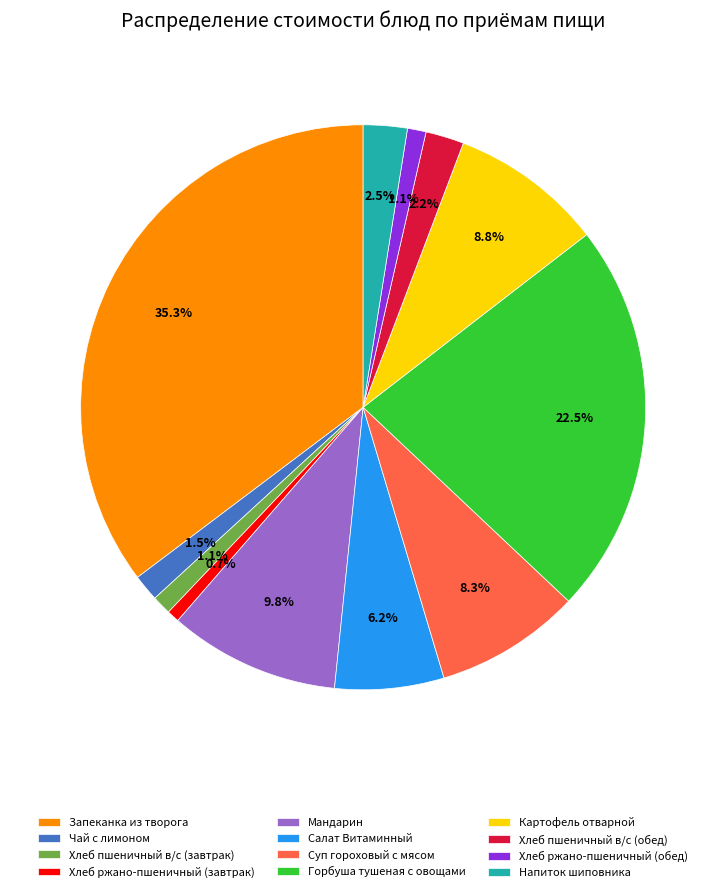

Which slice is the largest?

Запеканка из творога